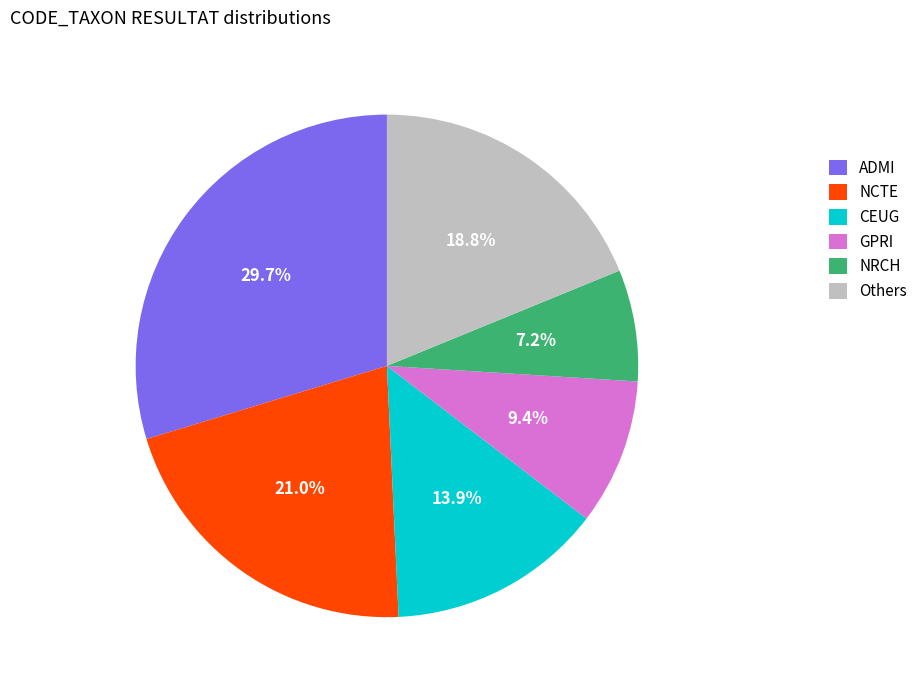

To the nearest percent, what is the average slice percentage?

17%